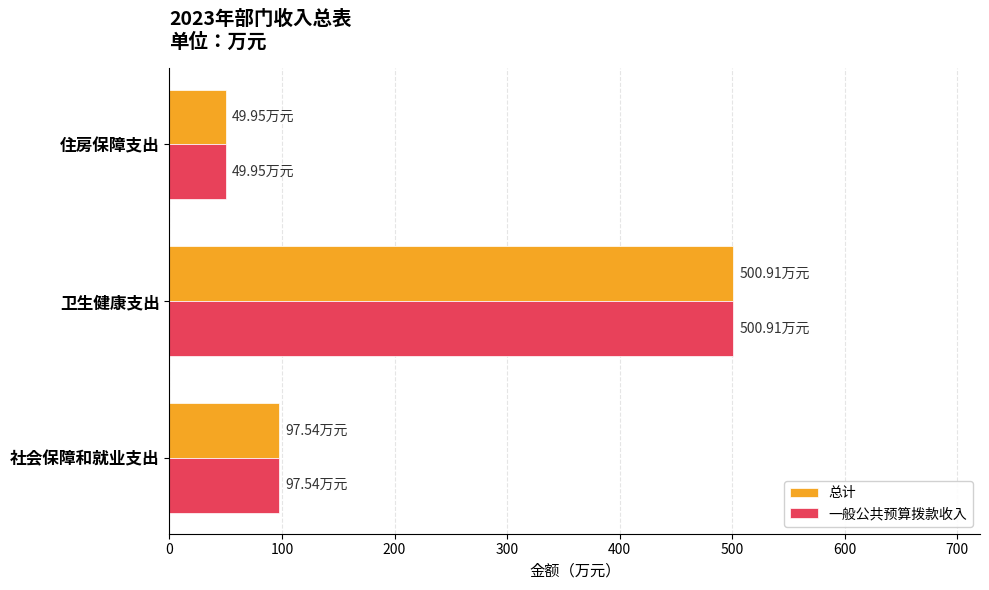

What is the difference between the second highest and minimum values in the 总计 series?

47.6